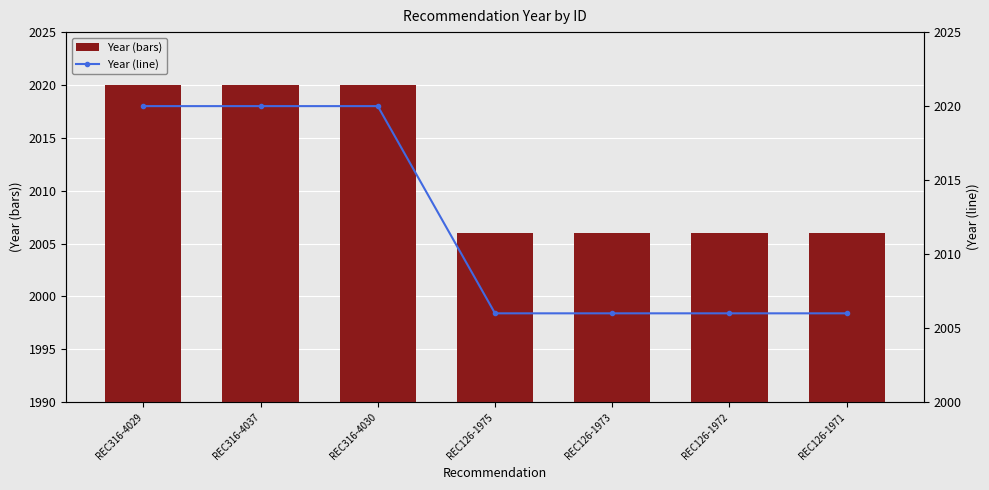

How many data points in Year (bars) are above 2006?

3